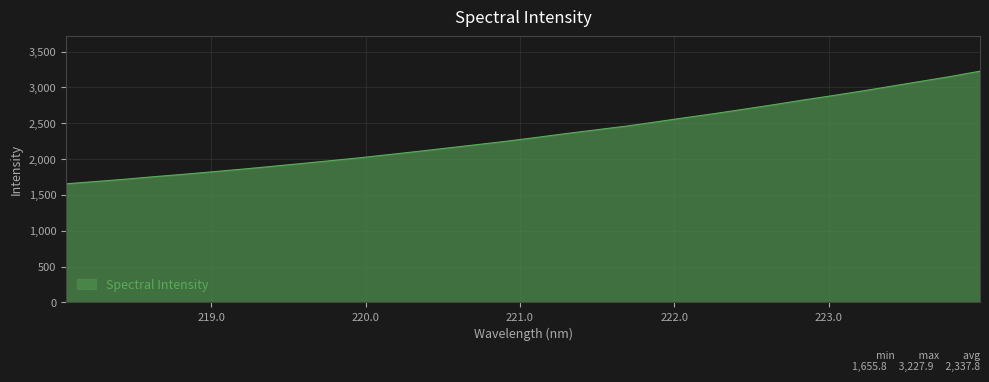

Does the chart have visible grid lines?

Yes